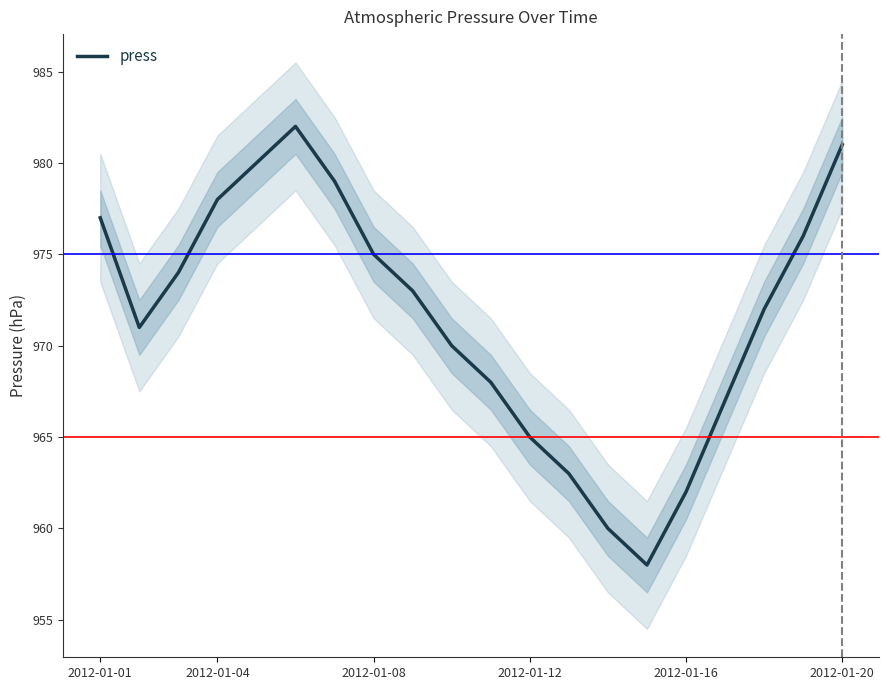

The value of press at 2012-01-20 is 505. True or false?

False